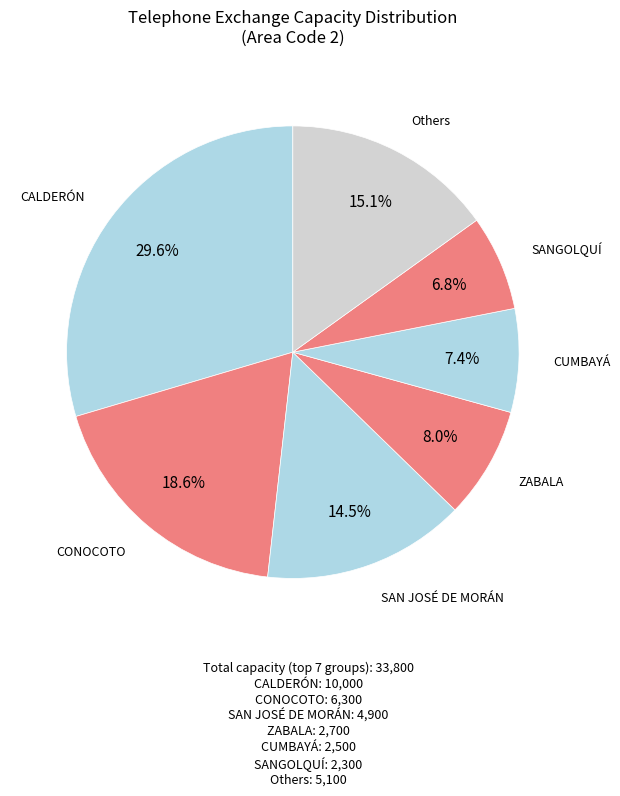

Count the number of slices in the pie.

7